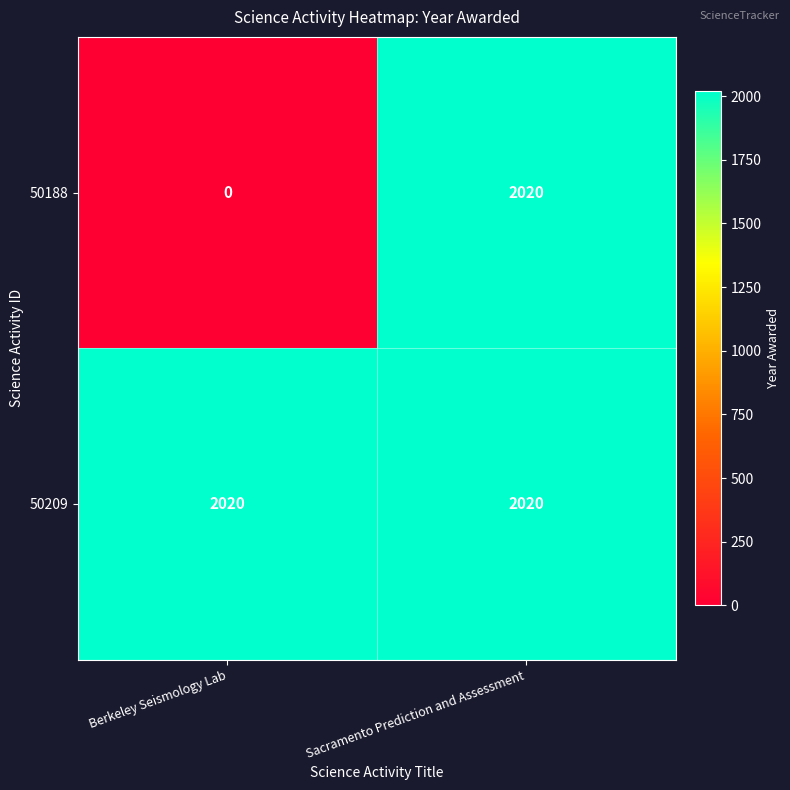

Which series has the largest total across all categories?

50209